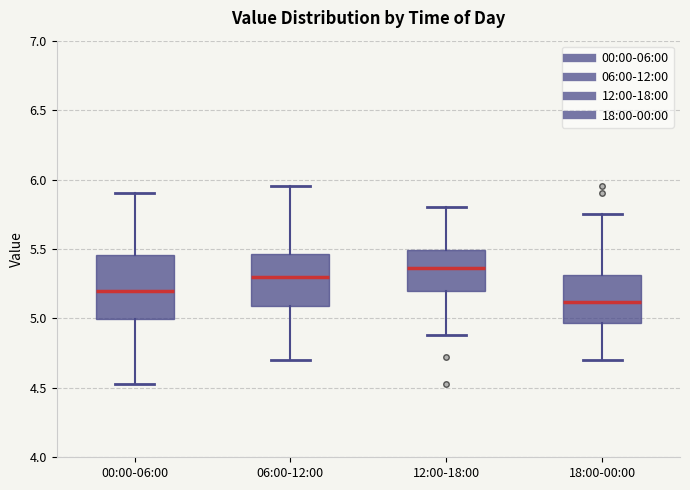

Where is the lower edge of the box for 18:00-00:00 on the y-axis? The values are not printed on the chart, so give them approximately, as read against the axis.

4.95